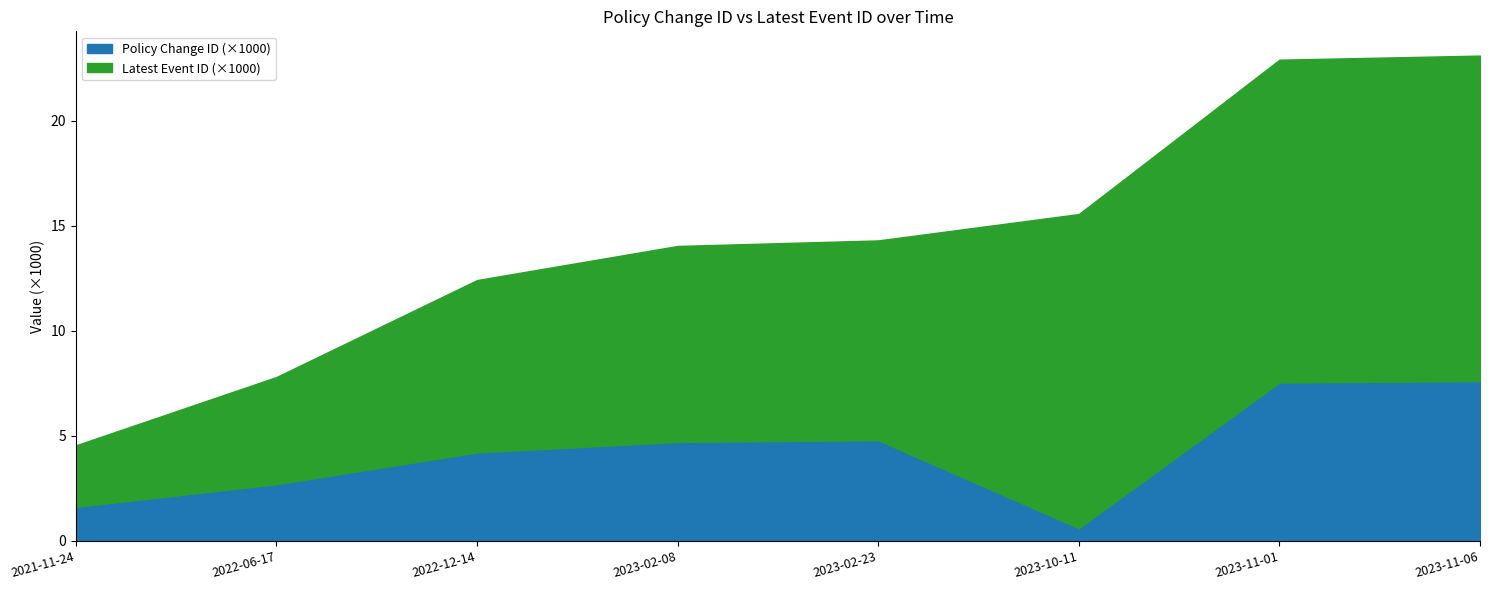

Reading right to left, list all the values displayed in this chart.

7.6	7.5	0.6	4.8	4.7	4.2	2.7	1.6